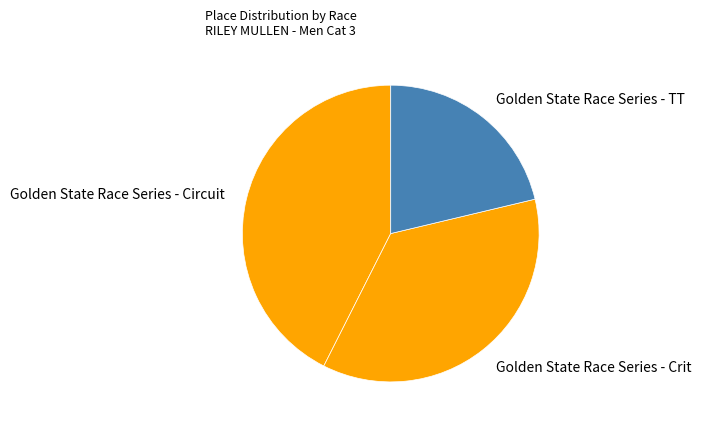

Is it true that Golden State Race Series - TT is 14% of the pie?

False